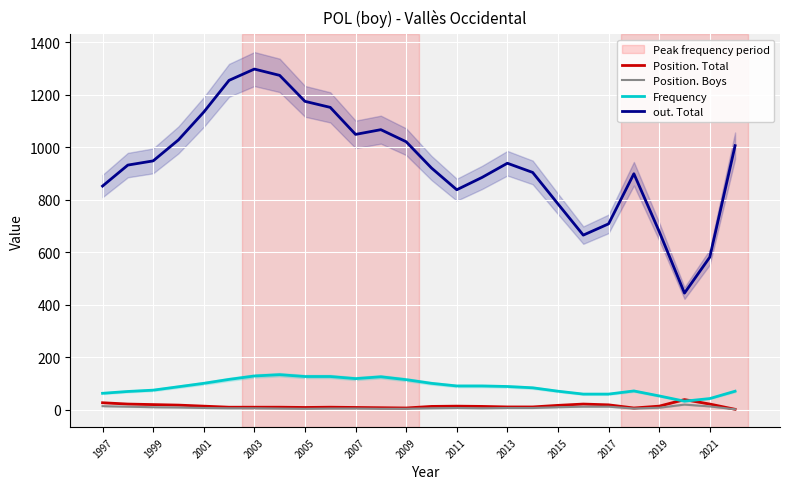

What is the maximum value for Position. Total?

38